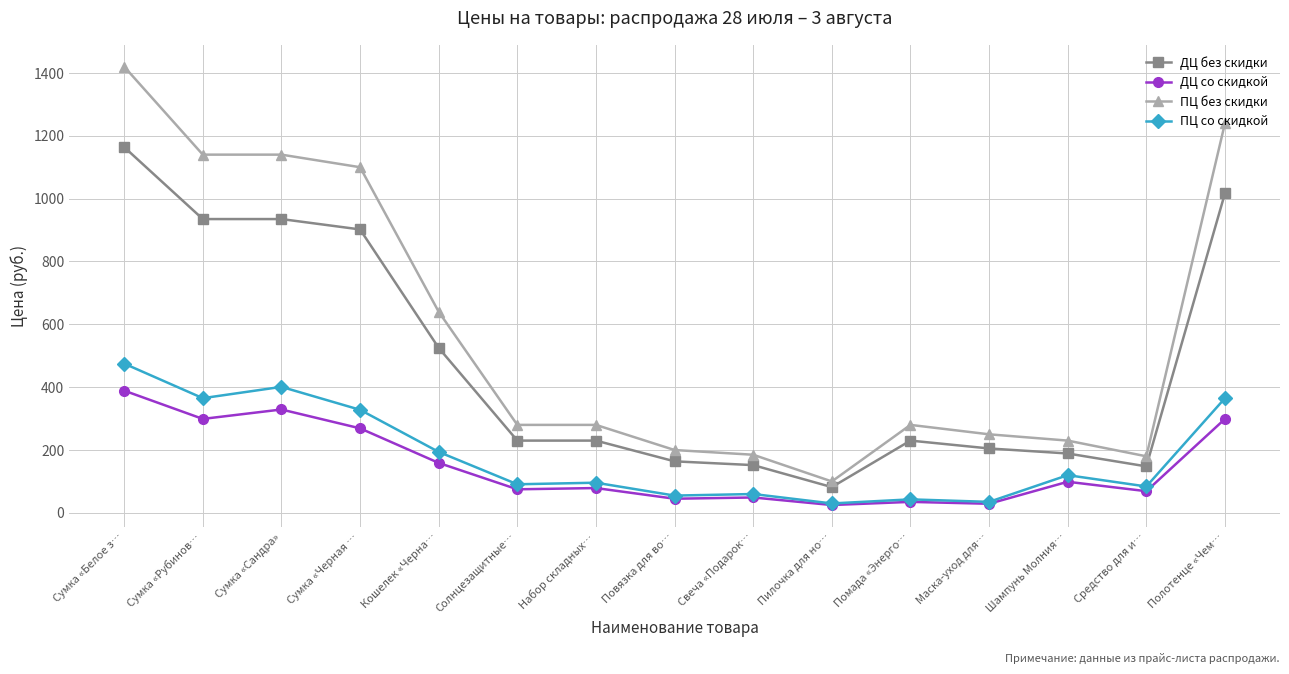

At how many categories does at least one series exceed 552?

6